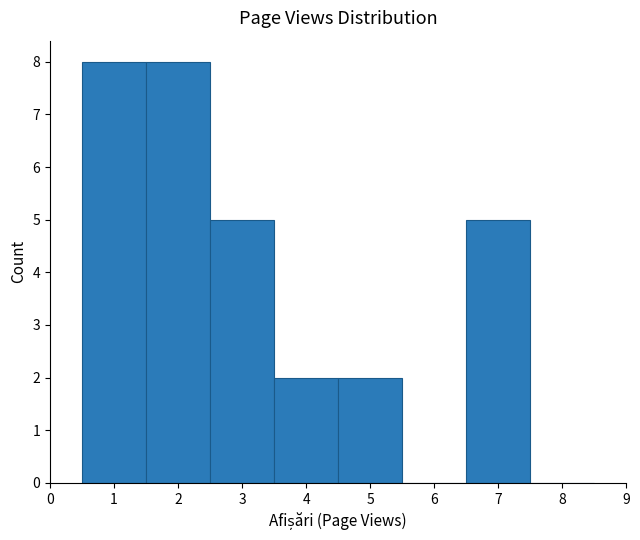

Reading left to right, transcribe this chart: for each bar, give the range it covers on the x-axis and its height. The values are not printed on the chart, so give them approximately, as read against the axis.

0.5 to 1.5: 8
1.5 to 2.5: 8
2.5 to 3.5: 5
3.5 to 4.5: 2
4.5 to 5.5: 2
5.5 to 6.5: 0
6.5 to 7.5: 5
7.5 to 8.5: 0